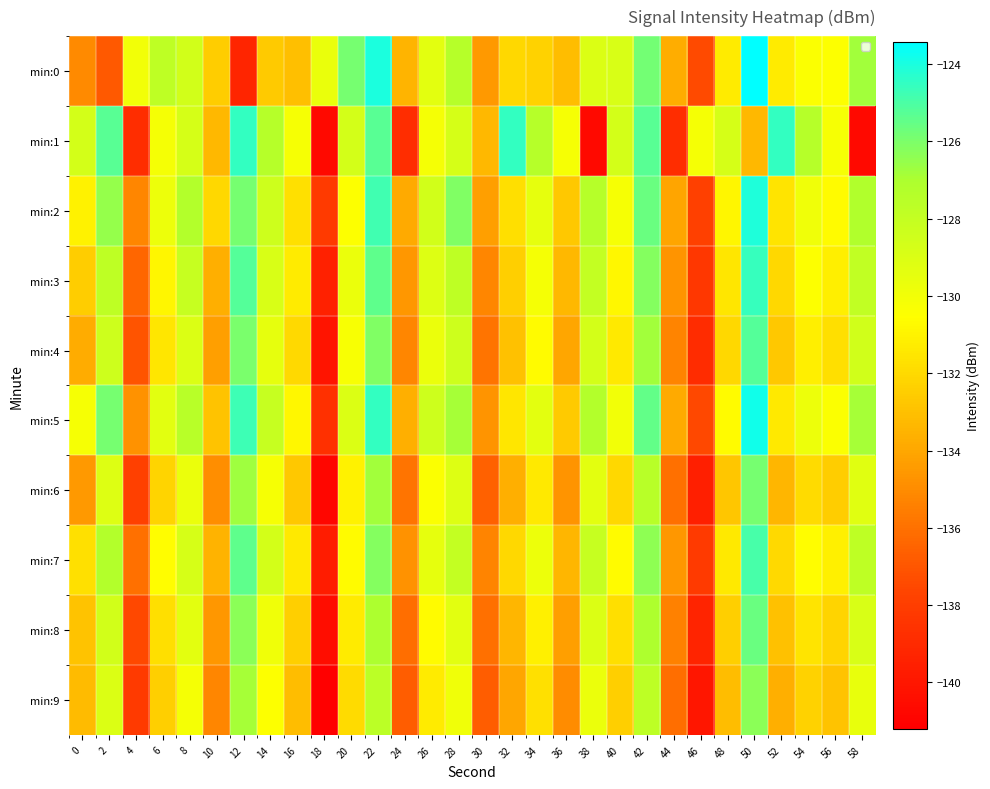

At 56, list the series in order from smallest to largest.

min:9, min:6, min:8, min:4, min:3, min:7, min:2, min:0, min:5, min:1